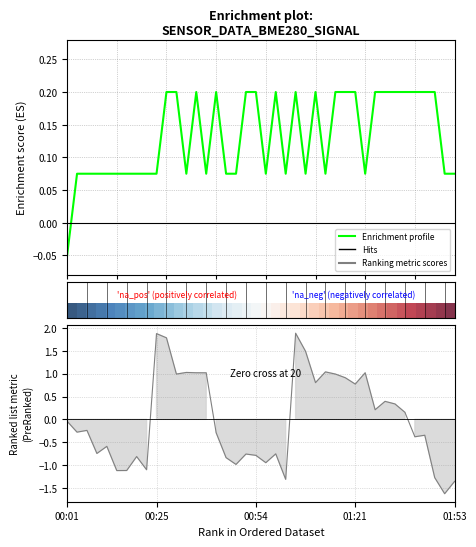

How many lines are shown in the chart?

3